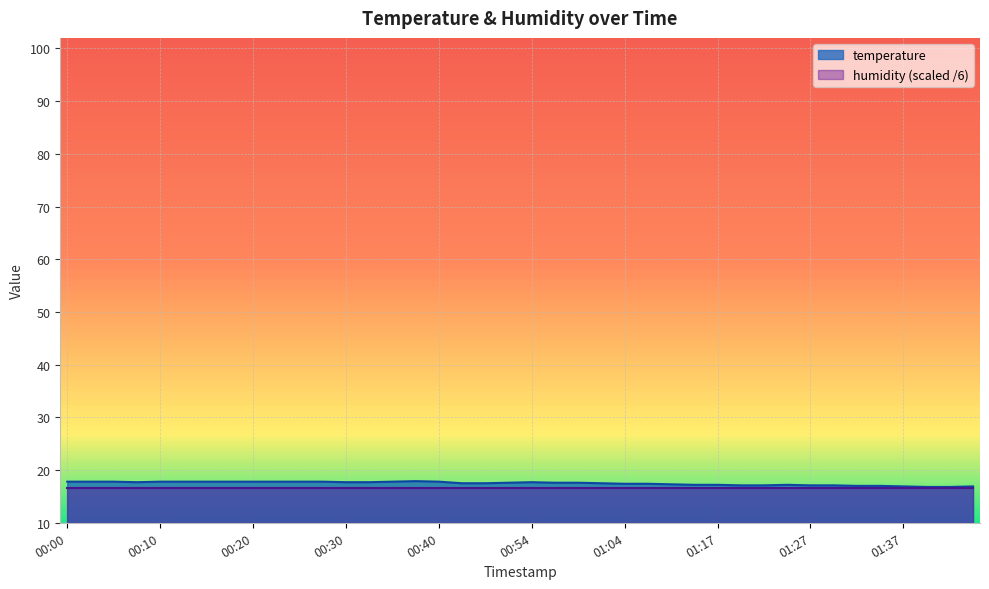

Where is the data nearest to the value 17?

01:32